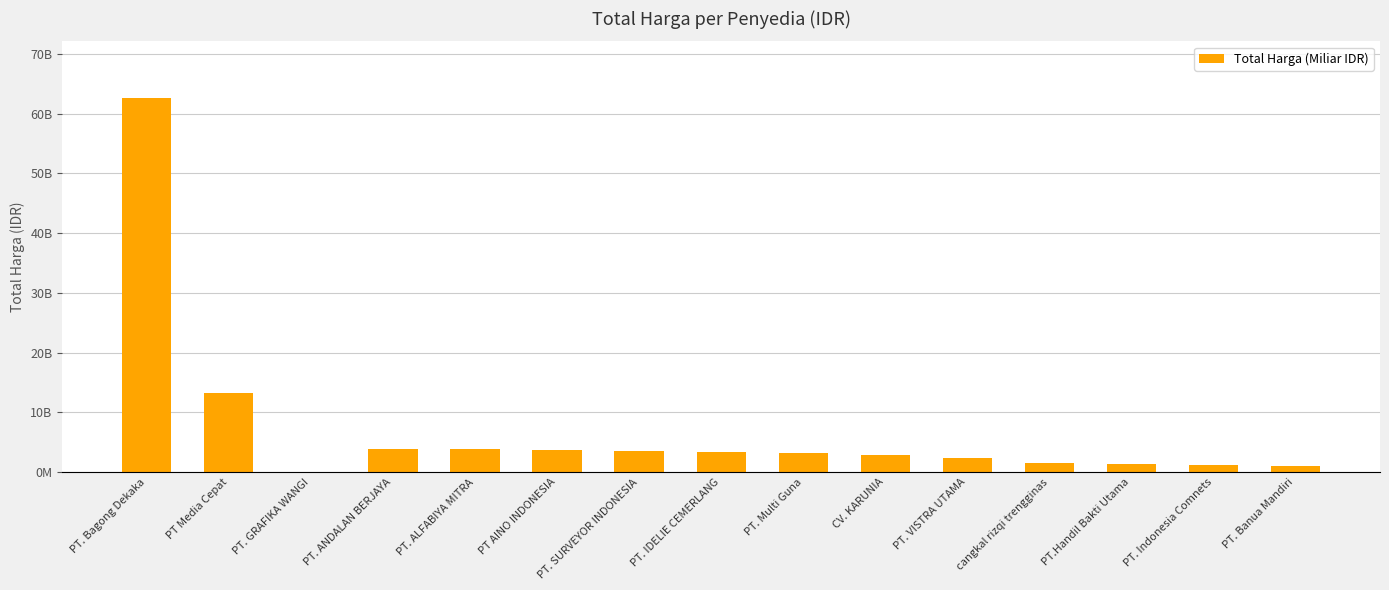

Are the bars horizontal?

No